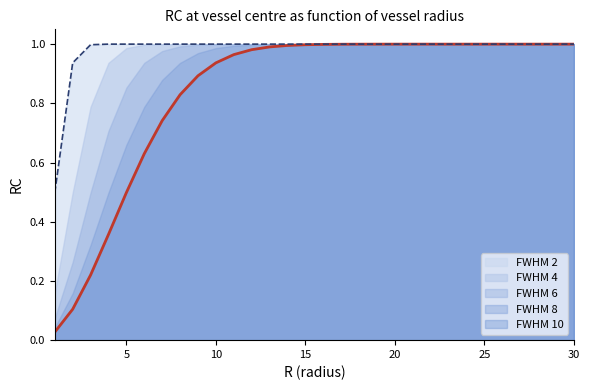

Is it true that FWHM 8 equals 0.4 at 24?

False